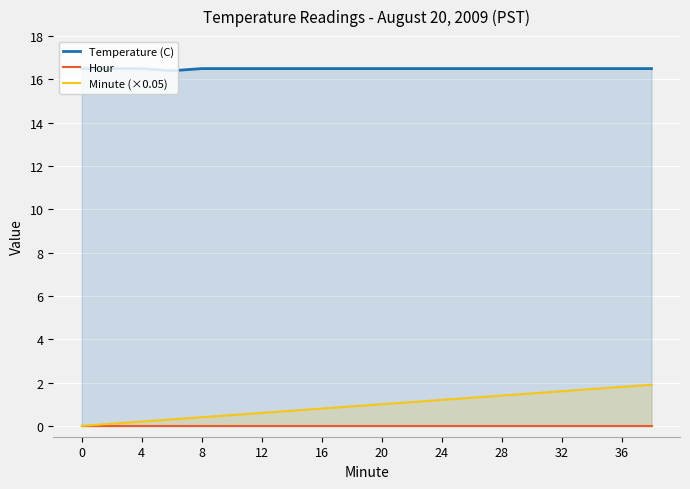

How many lines are shown in the chart?

3